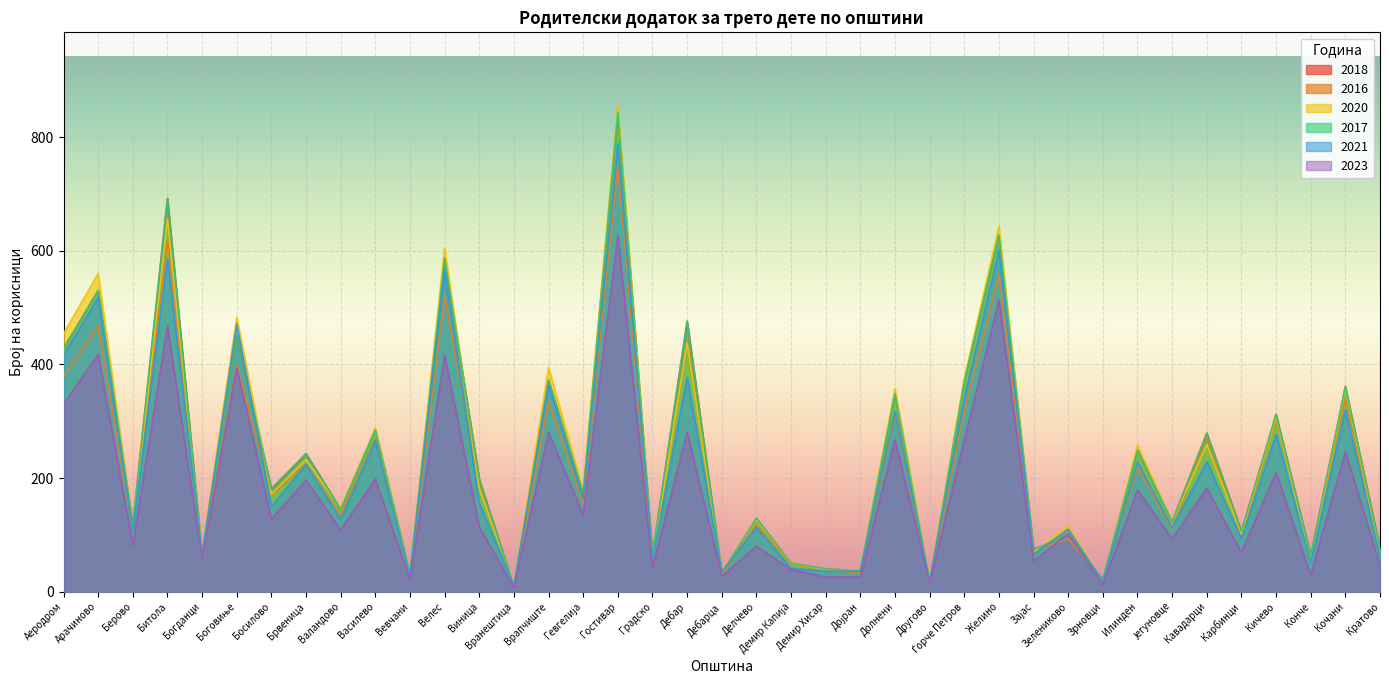

Is the value of 2020 at Гостивар greater than the value of 2021 at Карбинци?

Yes